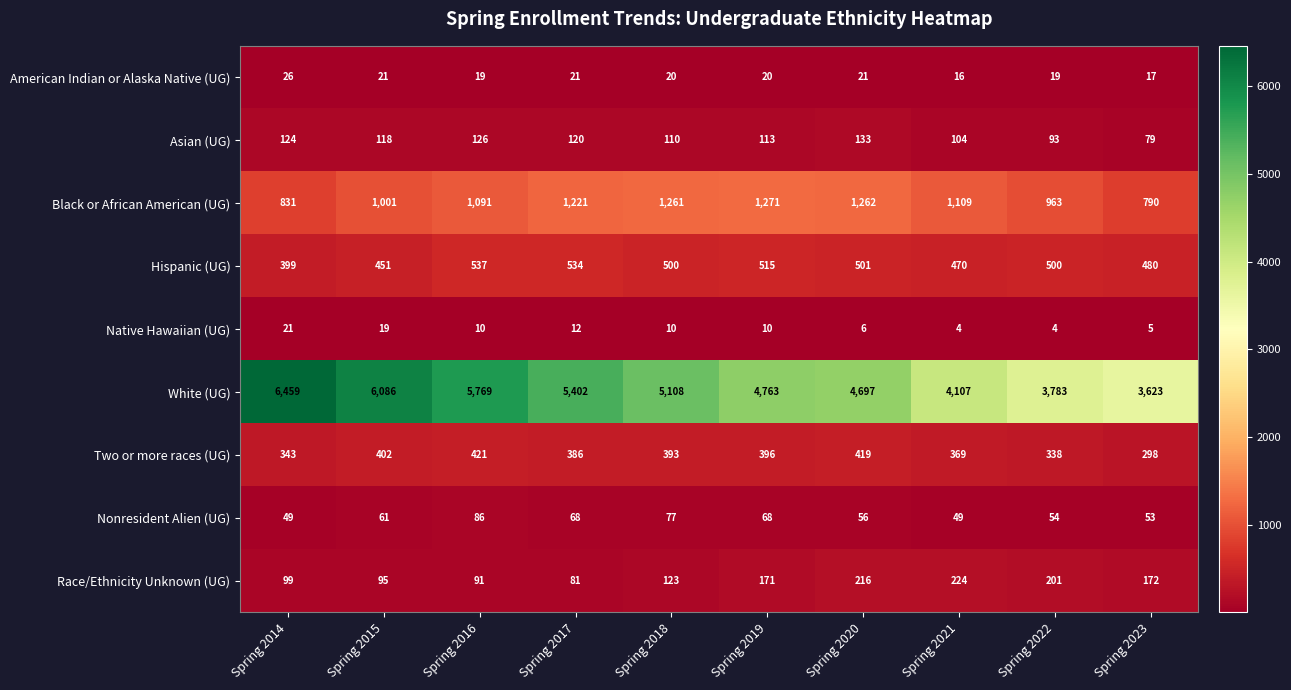

Rank the series at Spring 2016 from highest to lowest value.

White (UG), Black or African American (UG), Hispanic (UG), Two or more races (UG), Asian (UG), Race/Ethnicity Unknown (UG), Nonresident Alien (UG), American Indian or Alaska Native (UG), Native Hawaiian (UG)